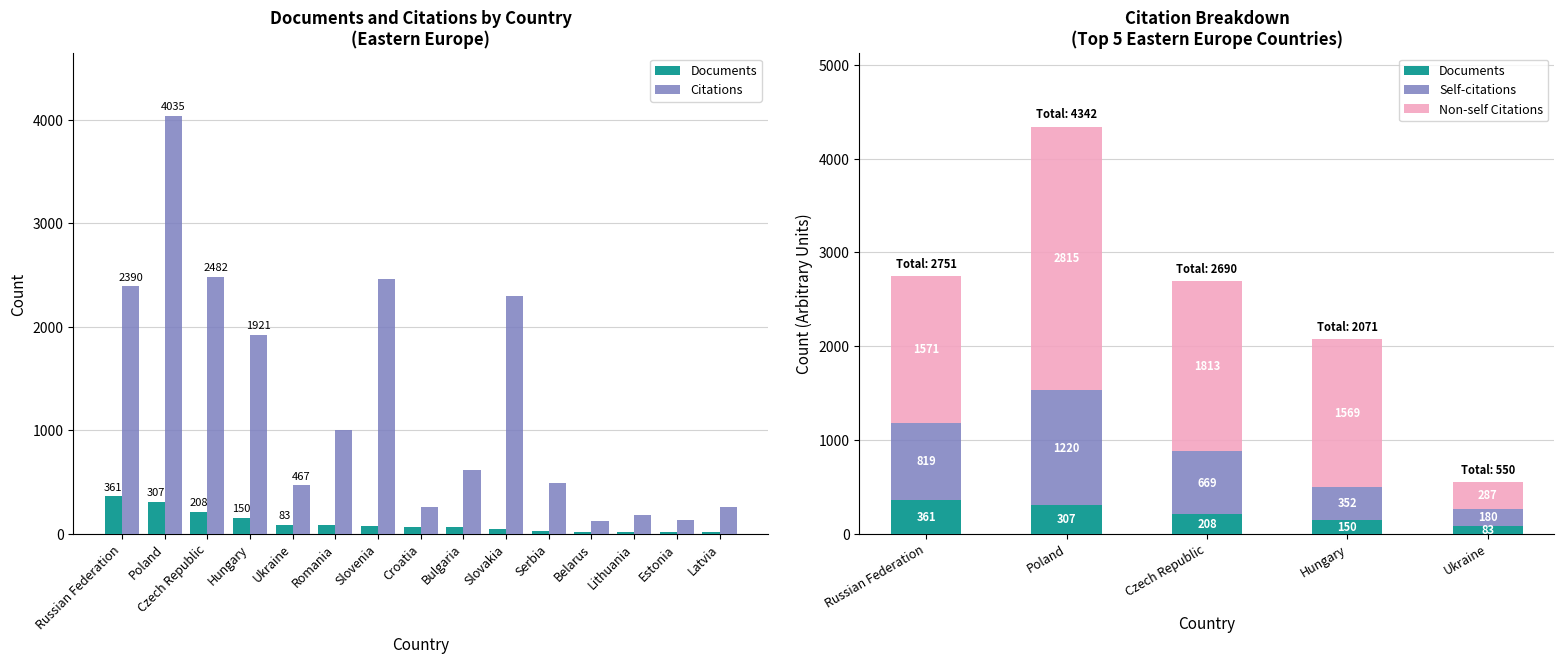

The Citations series shows 319 at Lithuania. True or false?

False